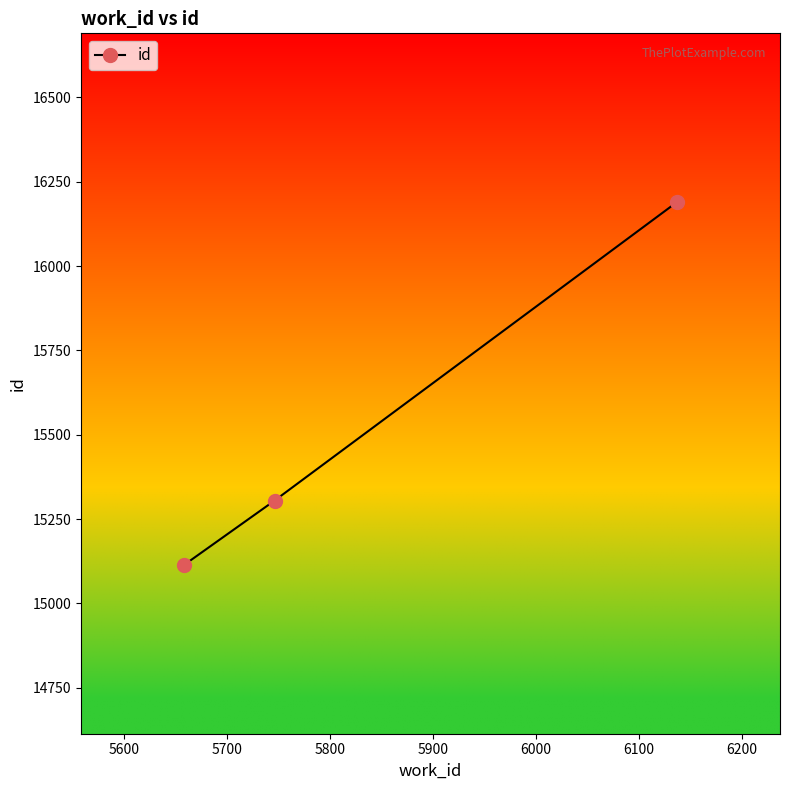

How many data points does each series have?

3